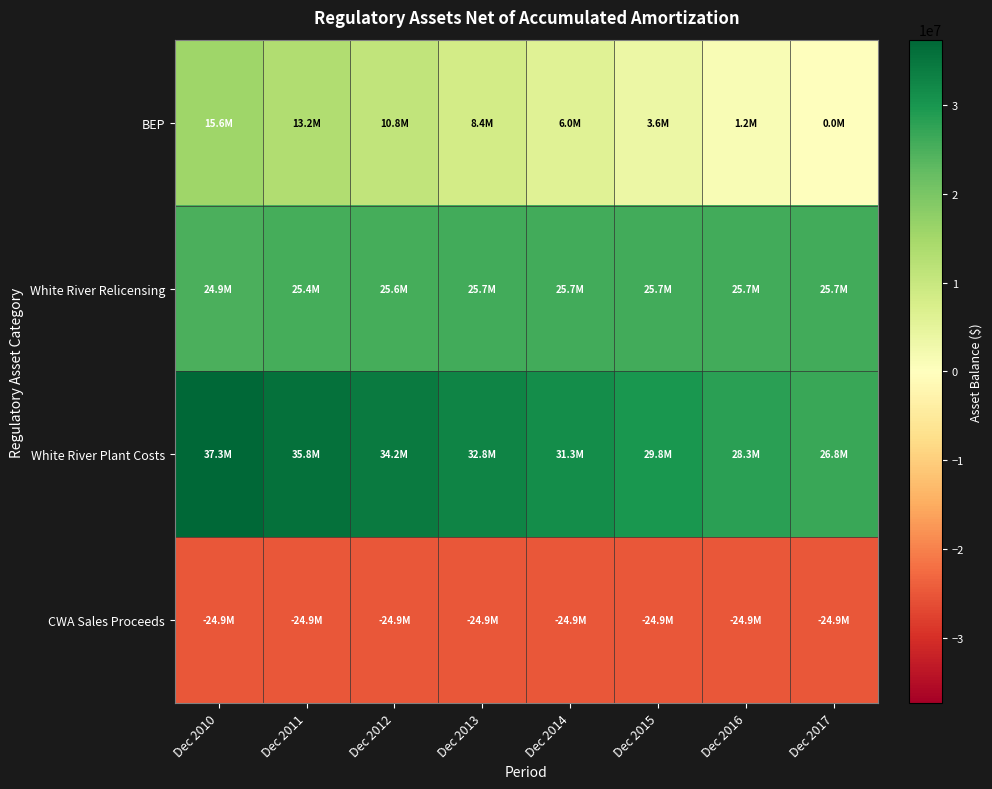

Which series has the widest spread of values?

BEP